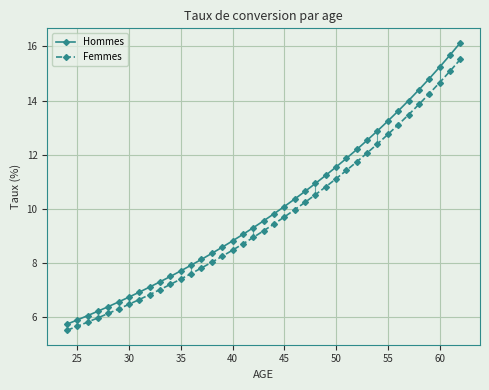

What is the smallest value displayed?

5.5